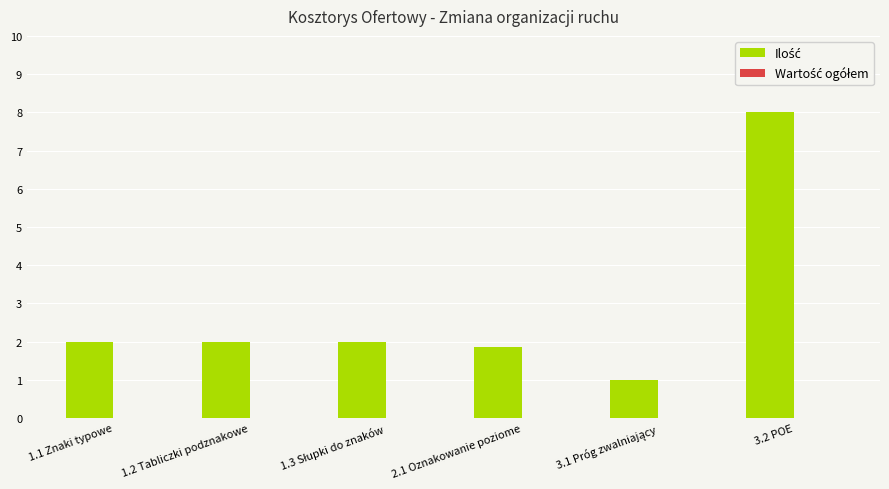

What is the smallest value displayed?

1.0